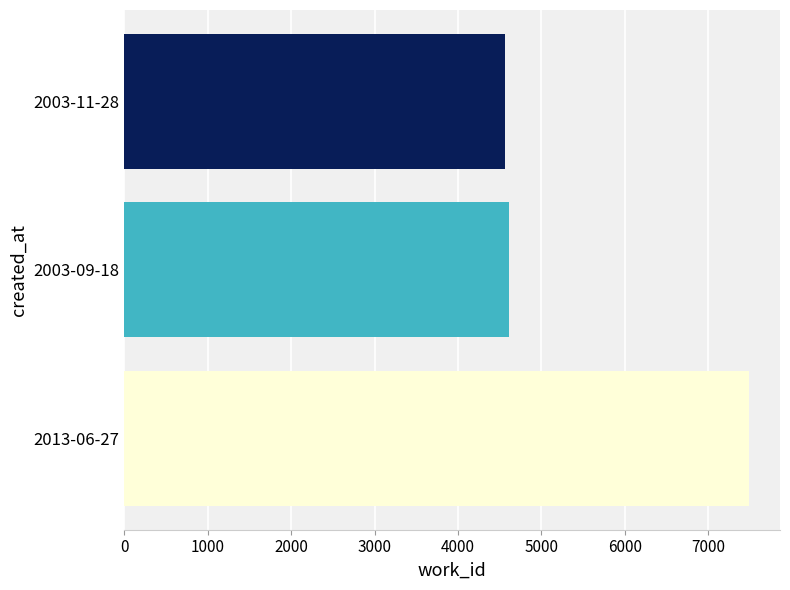

How many data points are less than 4610?

1